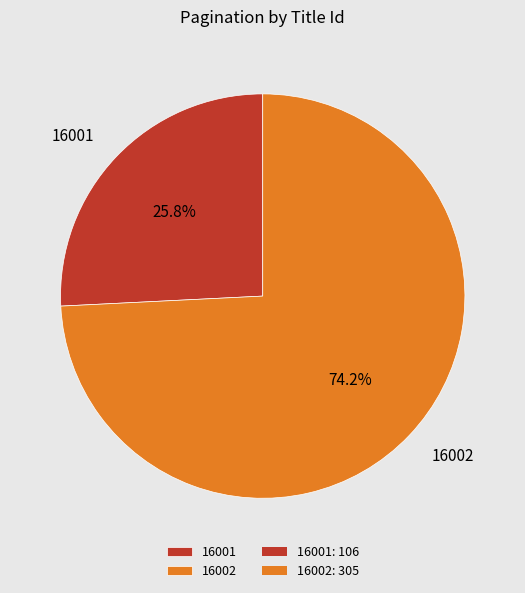

What is the ratio of the value at 16001 to the value at 16002?

0.3